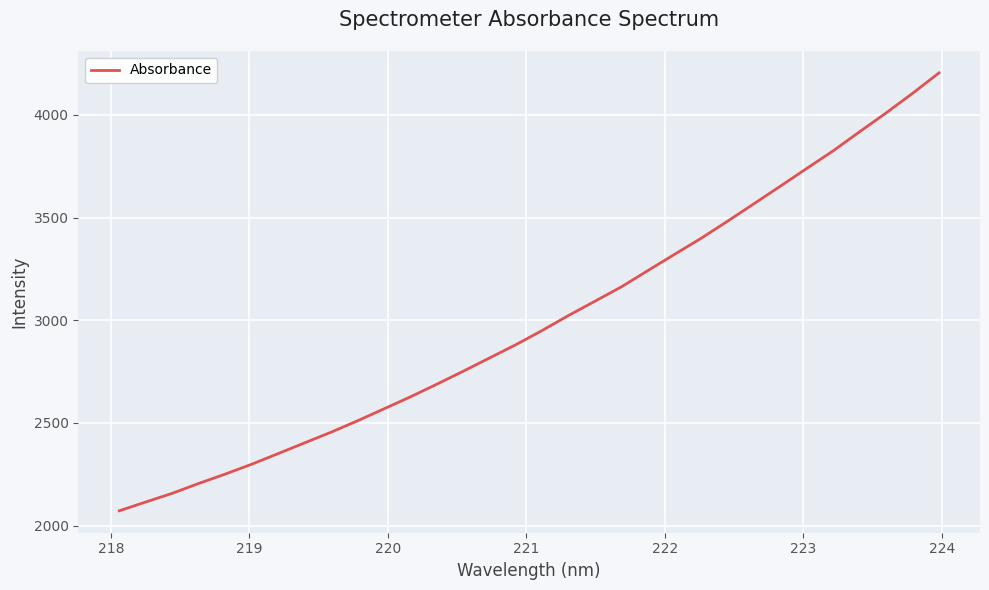

What is the smallest value displayed?

2072.0